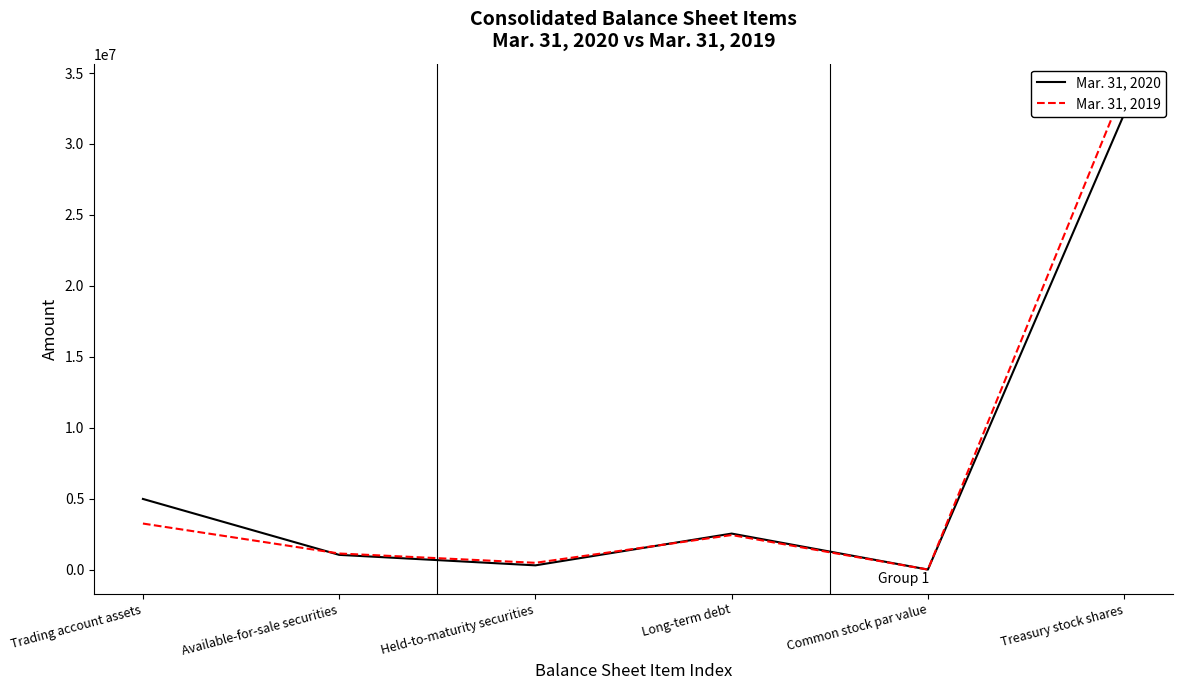

At which label does Mar. 31, 2019 first exceed 2433294?

Trading account assets